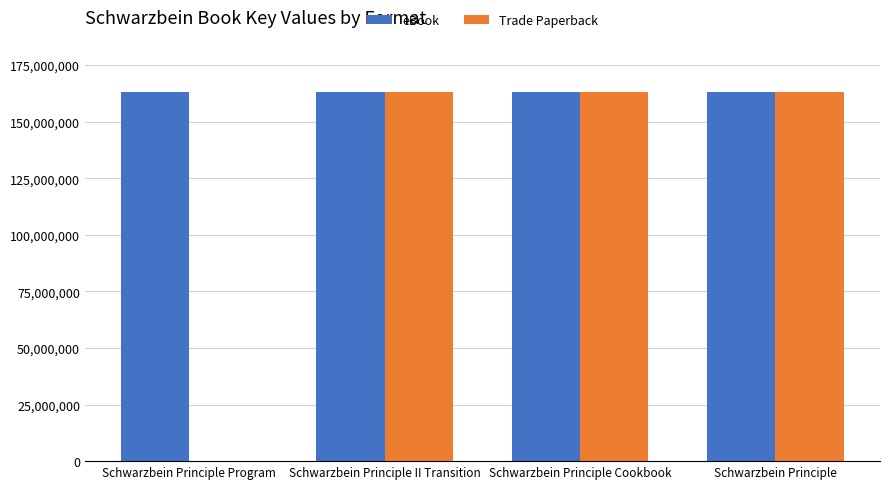

What is the total value across all series at Schwarzbein Principle Program?

162981770